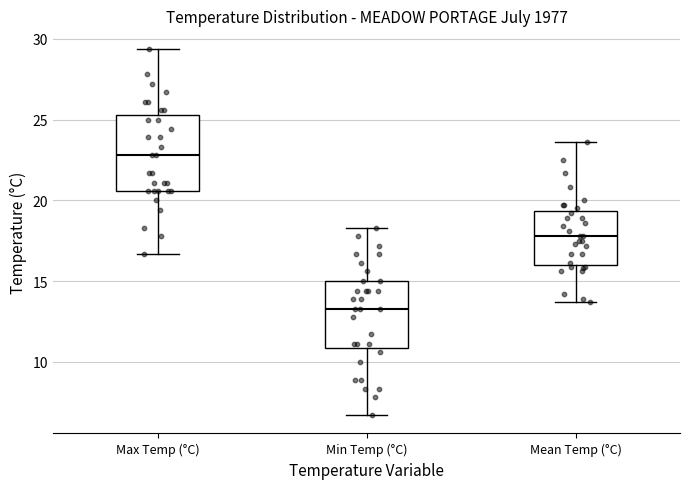

Reading left to right, transcribe this box plot: for each box, give where its median line is, the range the box spans, and where its two whiskers end, as read against the y-axis. The values are not printed on the chart, so give them approximately, as read against the axis.

Max Temp (°C): median 23.0, box 20.5 to 25.5, whiskers 16.5 to 29.5
Min Temp (°C): median 13.5, box 11.0 to 15.0, whiskers 6.5 to 18.5
Mean Temp (°C): median 18.0, box 16.0 to 19.5, whiskers 13.5 to 23.5